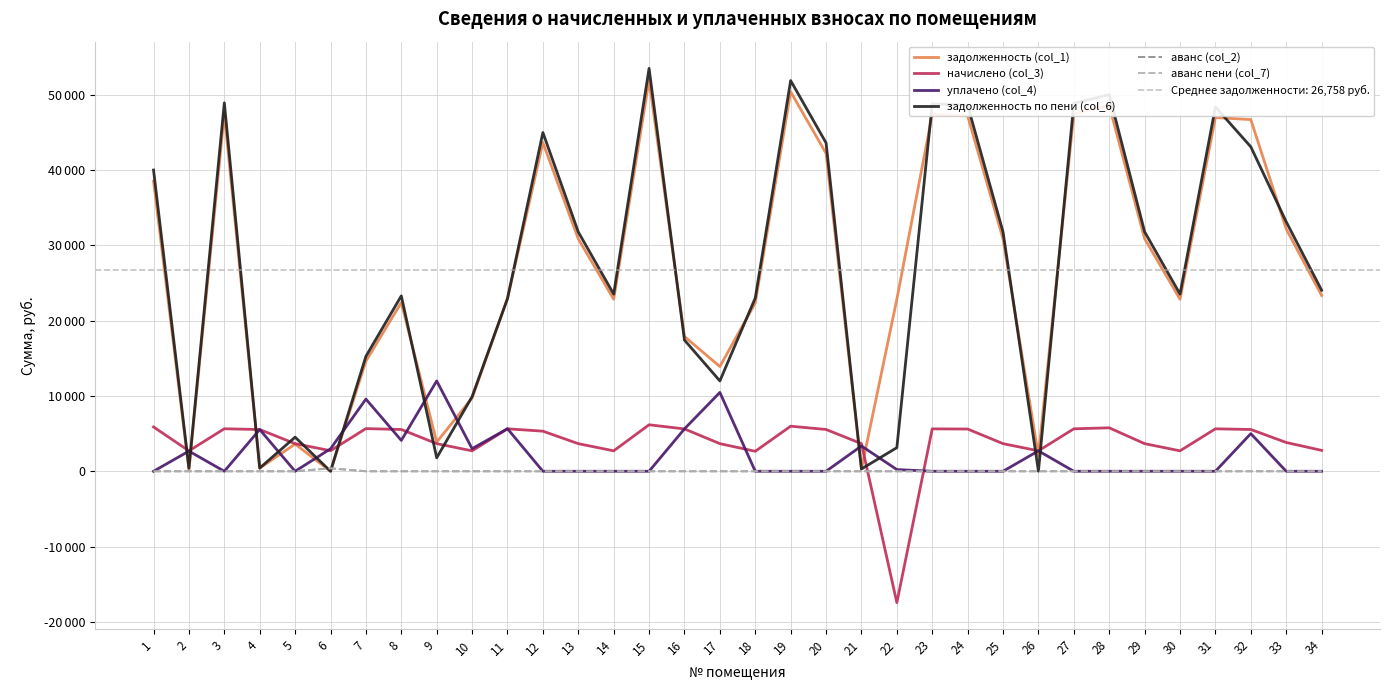

Count the number of data series in this chart.

6